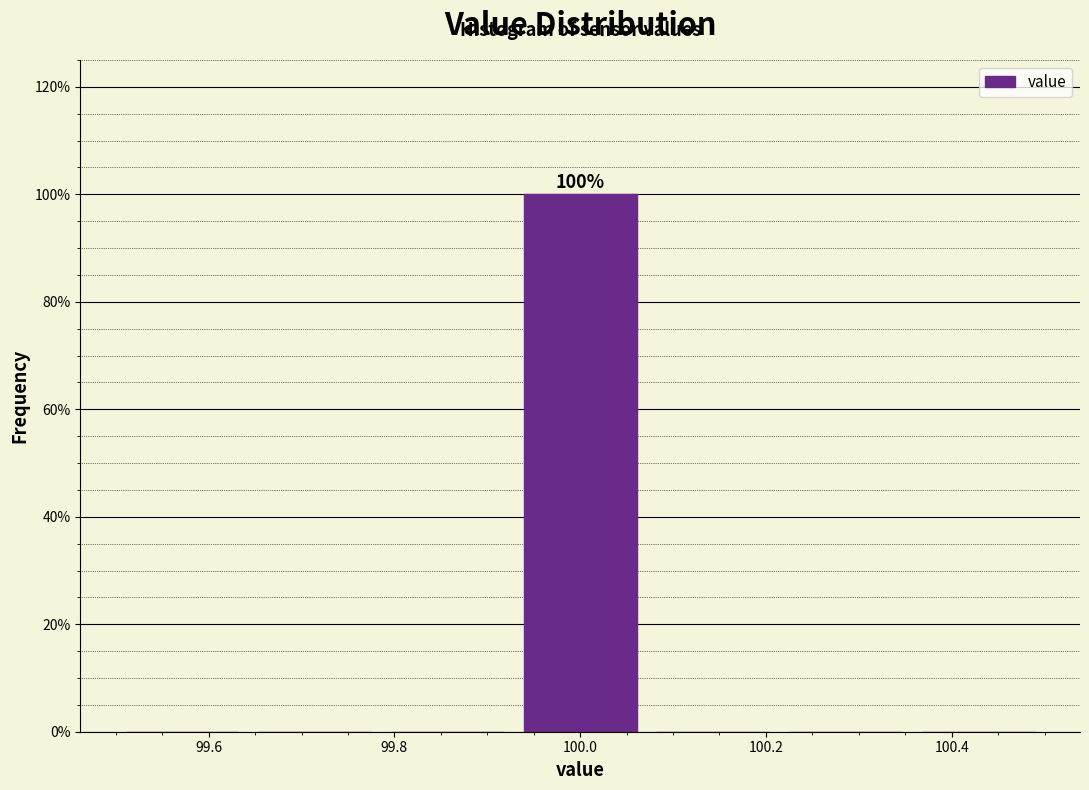

Over which range of the x-axis is the bar tallest?

99.92 to 100.08